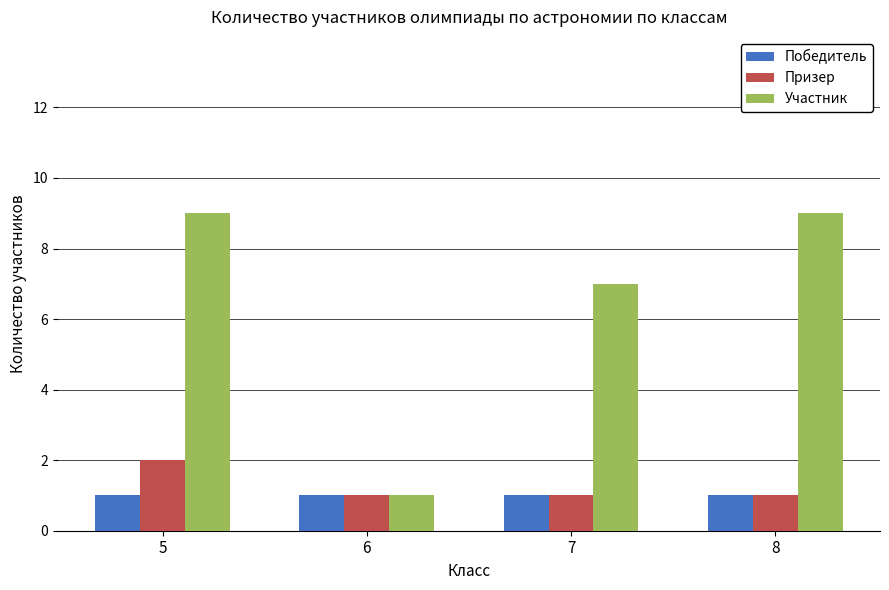

Where is Участник nearest to the value 5?

7